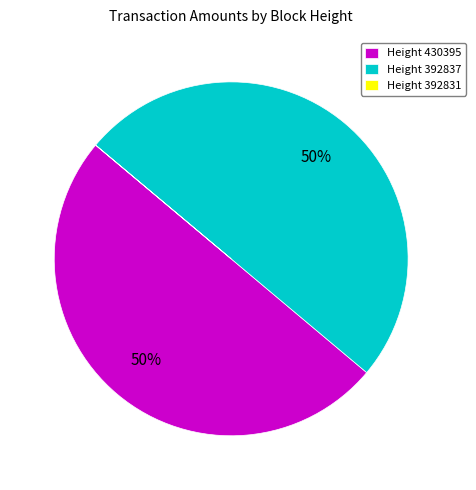

The Height 392837 slice represents 59% of the pie. True or false?

False